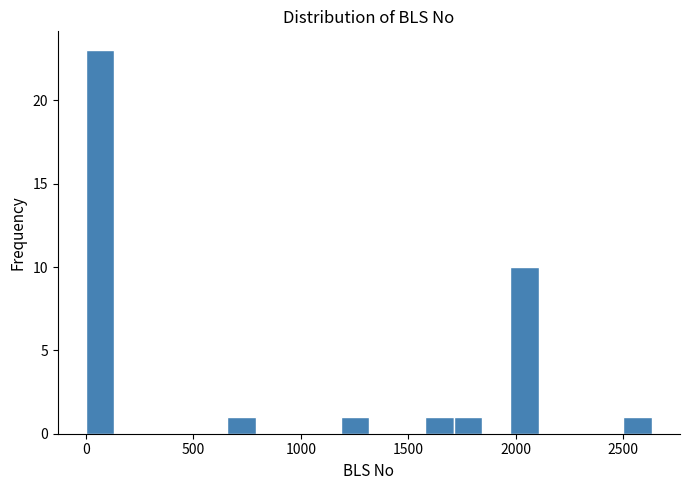

Around what value on the x-axis is the tallest bar? Give the approximate position of its centre, as read against the axis.

50